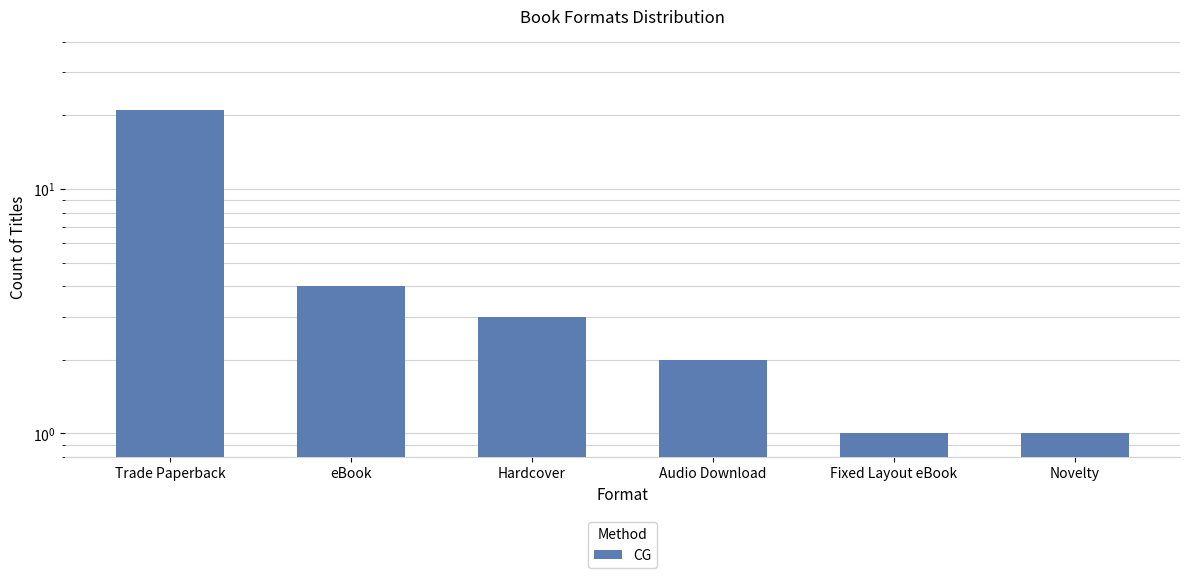

Count the number of values greater than 3.

2